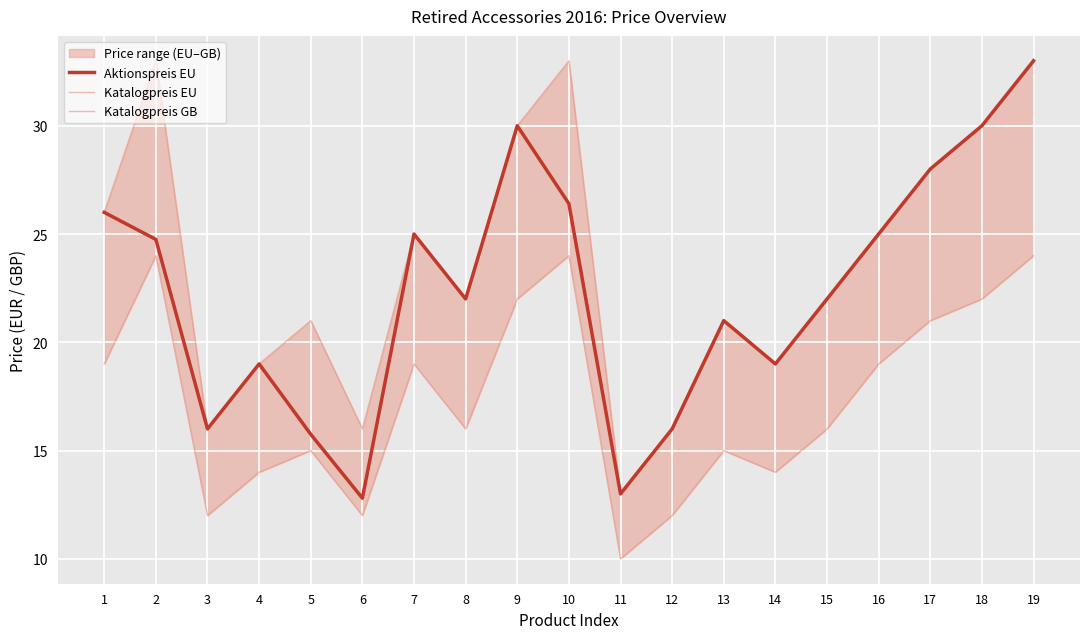

Which series has the largest range (max minus min)?

Aktionspreis EU